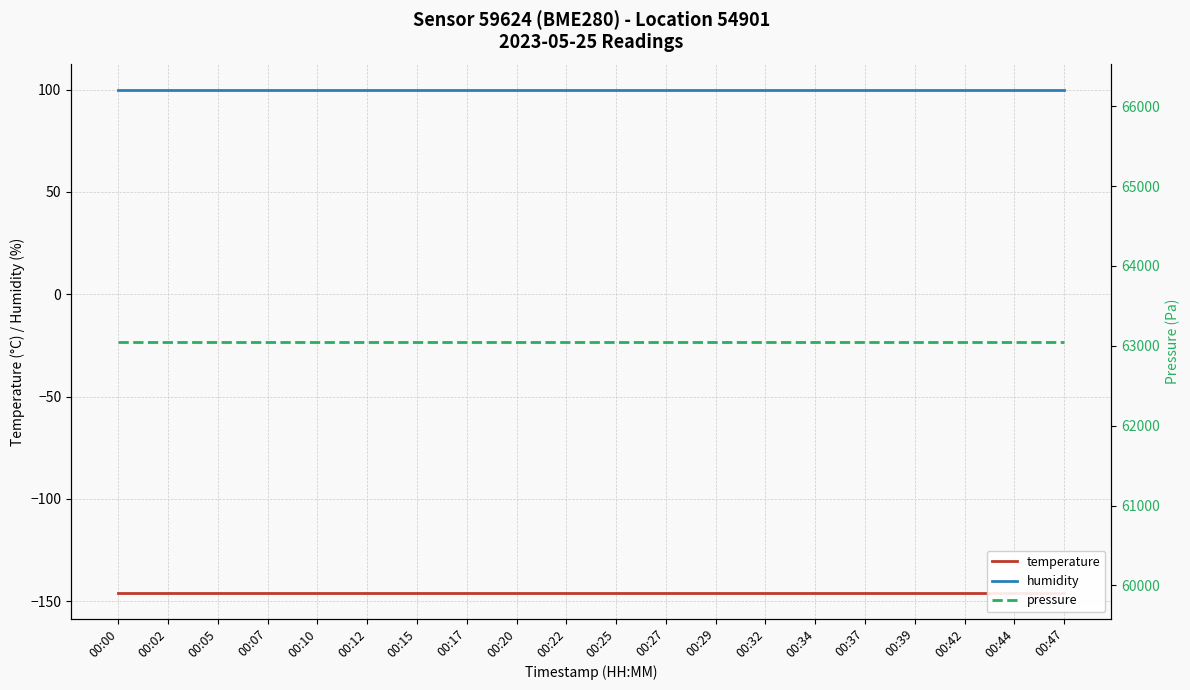

What is the minimum value for temperature?

-146.2